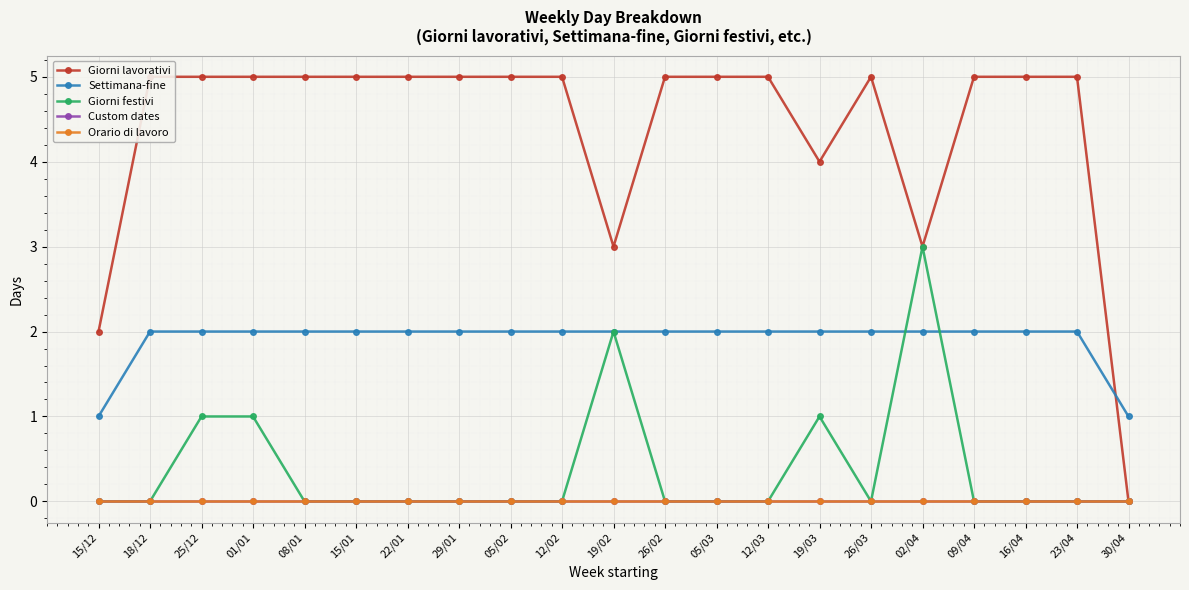

What are all the series names shown in the legend?

Giorni lavorativi, Settimana-fine, Giorni festivi, Custom dates, Orario di lavoro